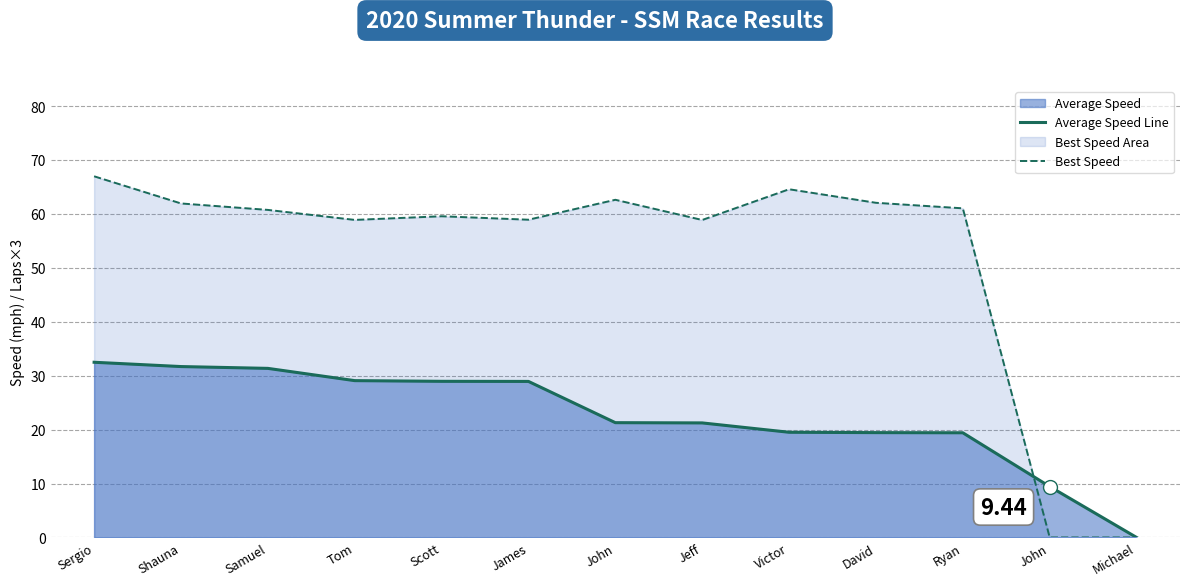

True or false: Average Speed Line has more than 1 points higher than both neighbors.

False